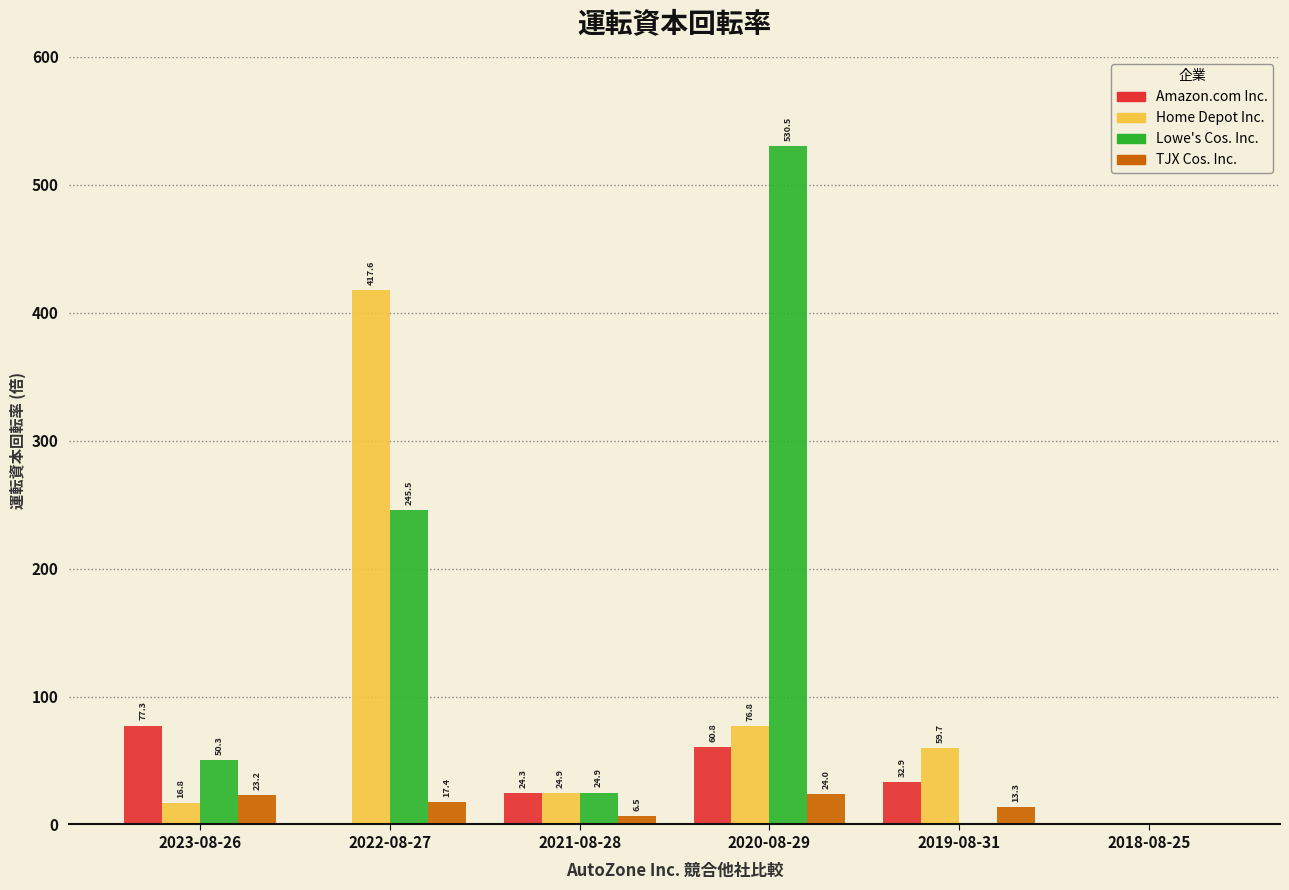

Reading left to right, transcribe all the data shown in this chart.

Amazon.com Inc.: 2023-08-26=77.3	2022-08-27=0.0	2021-08-28=24.3	2020-08-29=60.8	2019-08-31=32.9	2018-08-25=0.0
Home Depot Inc.: 2023-08-26=16.8	2022-08-27=417.6	2021-08-28=24.9	2020-08-29=76.8	2019-08-31=59.7	2018-08-25=0.0
Lowe's Cos. Inc.: 2023-08-26=50.3	2022-08-27=245.5	2021-08-28=24.9	2020-08-29=530.5	2019-08-31=0.0	2018-08-25=0.0
TJX Cos. Inc.: 2023-08-26=23.2	2022-08-27=17.4	2021-08-28=6.5	2020-08-29=24.0	2019-08-31=13.3	2018-08-25=0.0